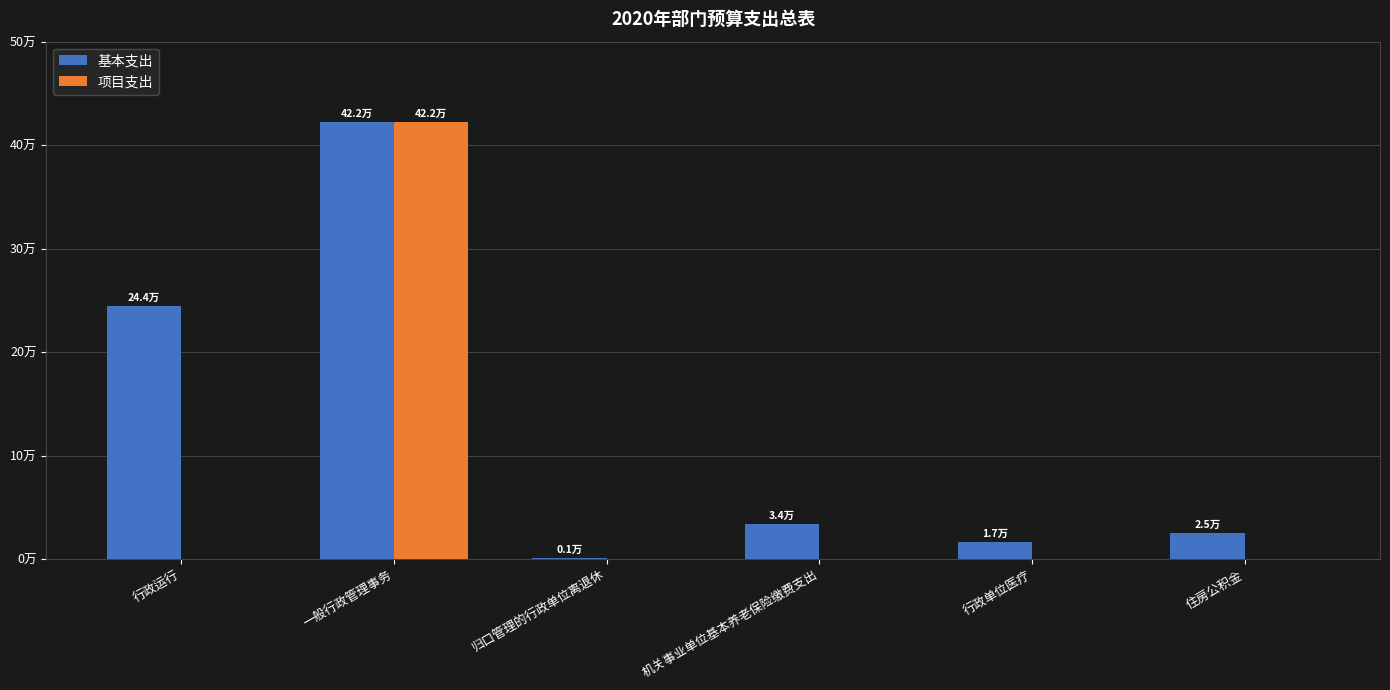

Between 一般行政管理事务 and 归口管理的行政单位离退休, which series saw the biggest shift?

项目支出